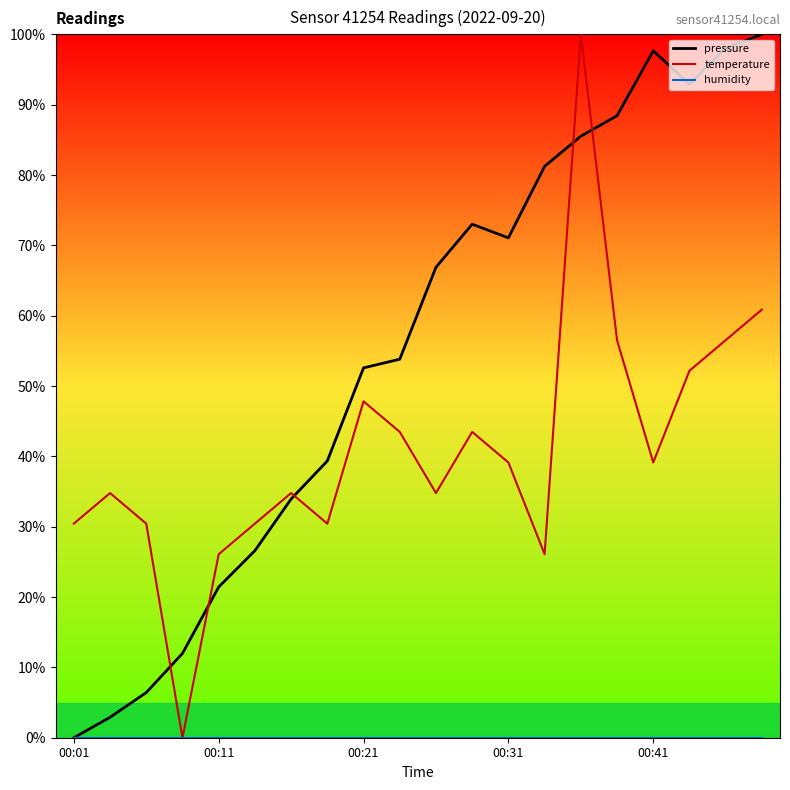

Which series has the largest total across all categories?

pressure